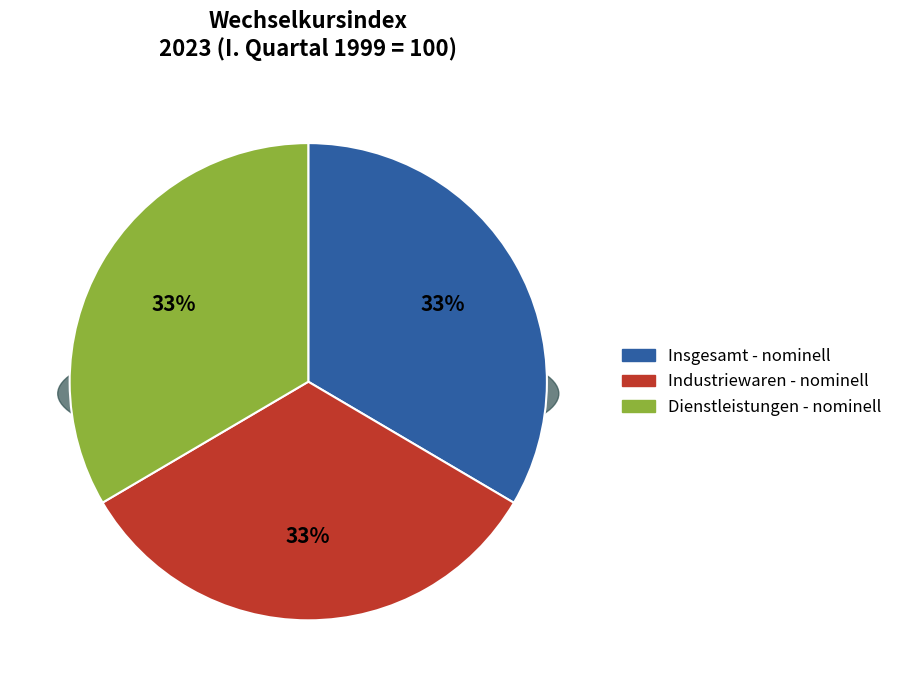

Which category has the biggest portion of the pie?

Insgesamt - nominell